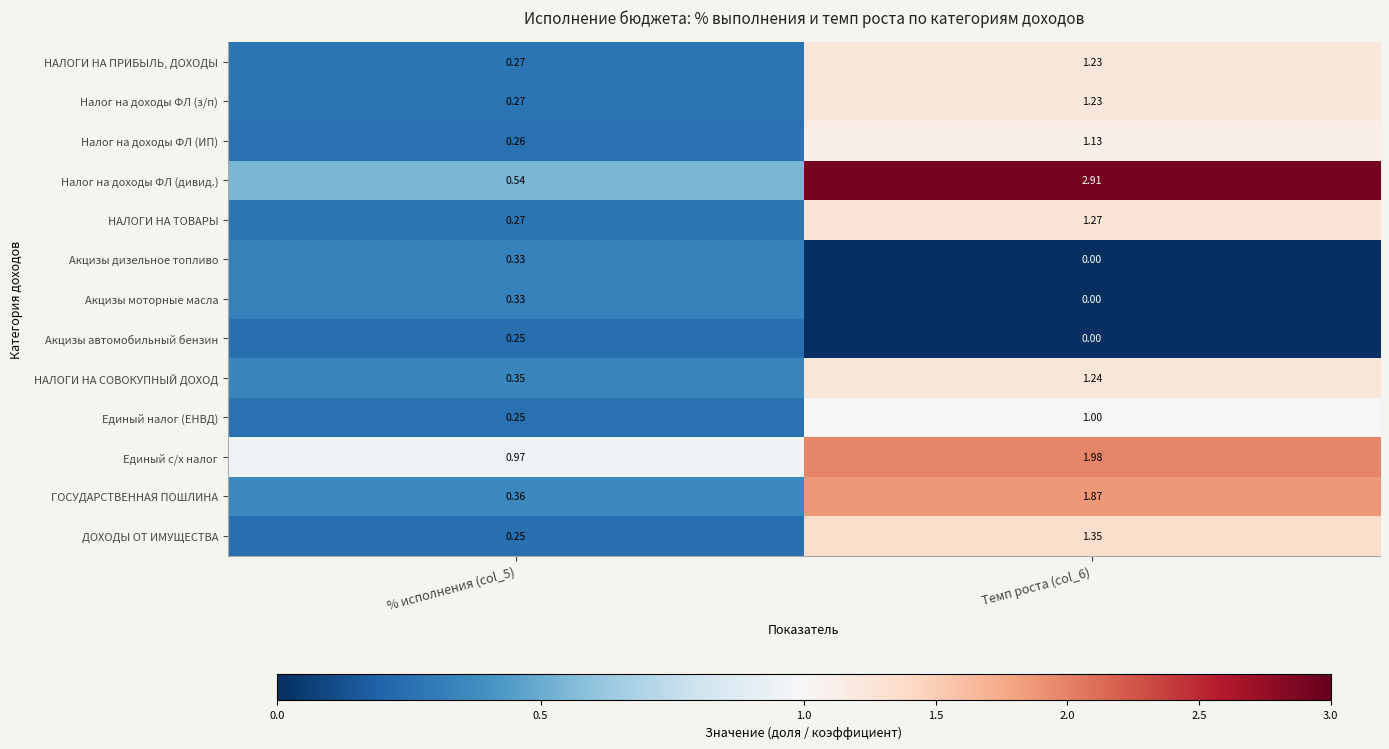

Which series has the largest total across all categories?

Налог на доходы ФЛ (дивид.)